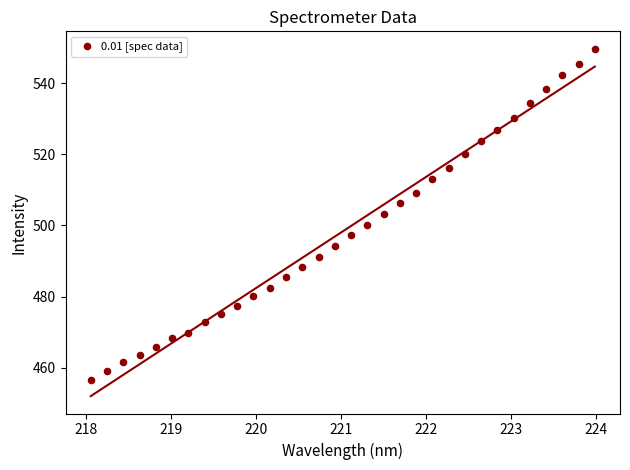

What is the range of Y values (max minus min)?

93.2